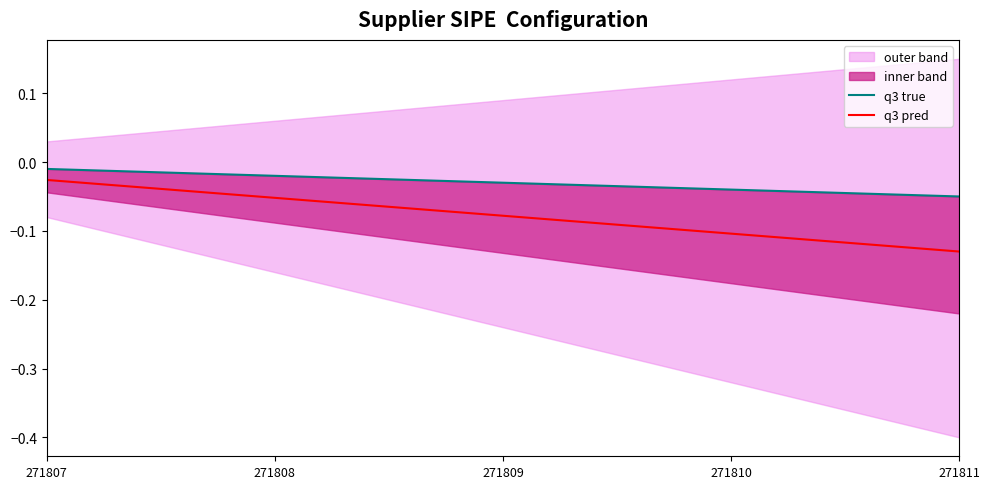

Is it true that q3 pred equals -0.0 at 271808?

False